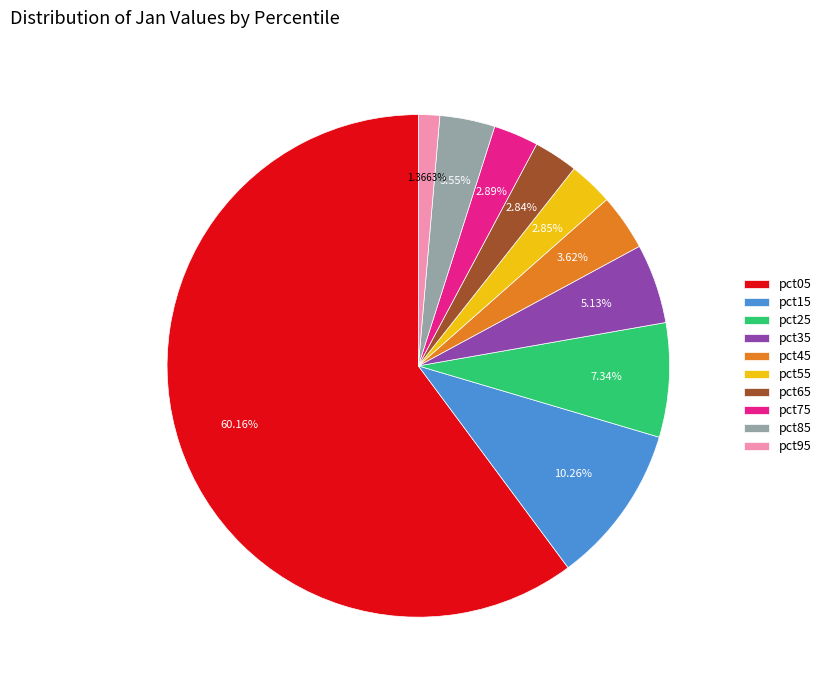

What is the ratio of the value at pct15 to the value at pct25?

1.4